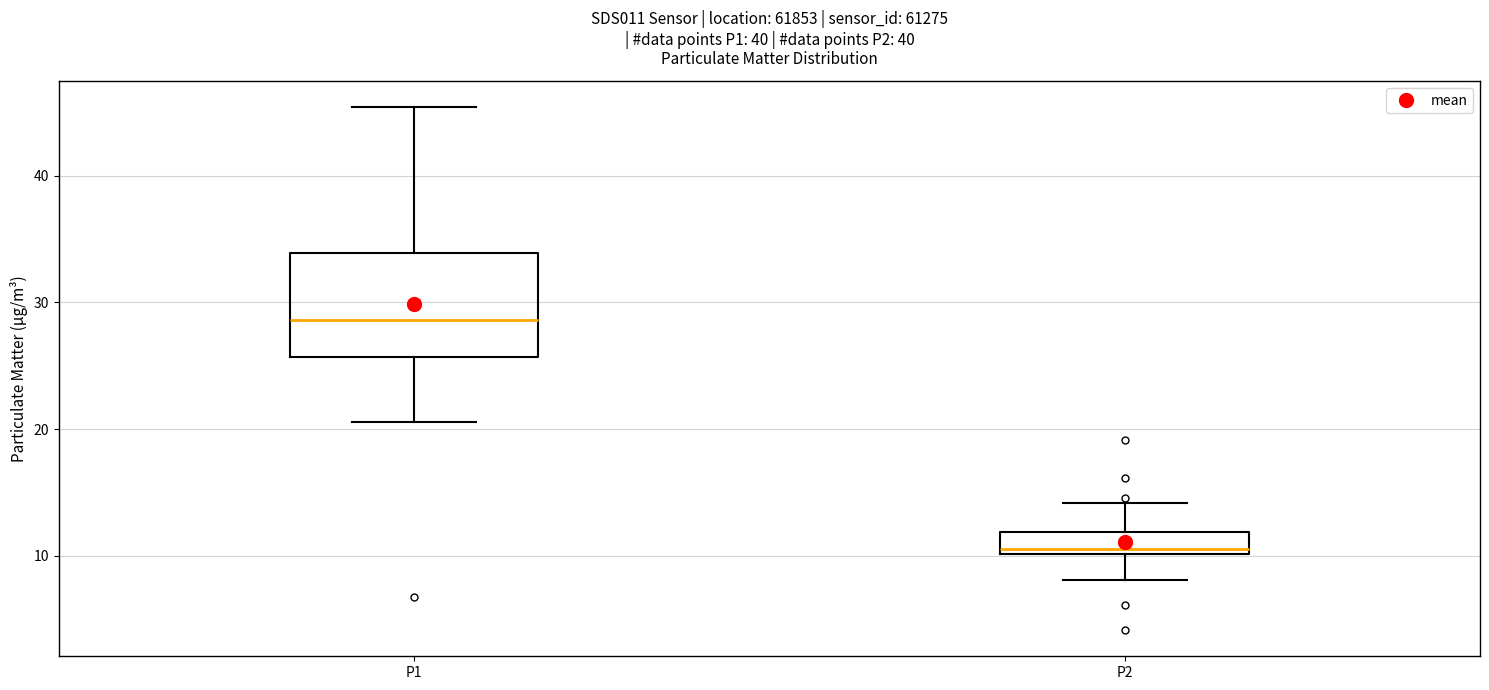

Comparing the boxes themselves (not the whiskers), which one is the tallest?

P1